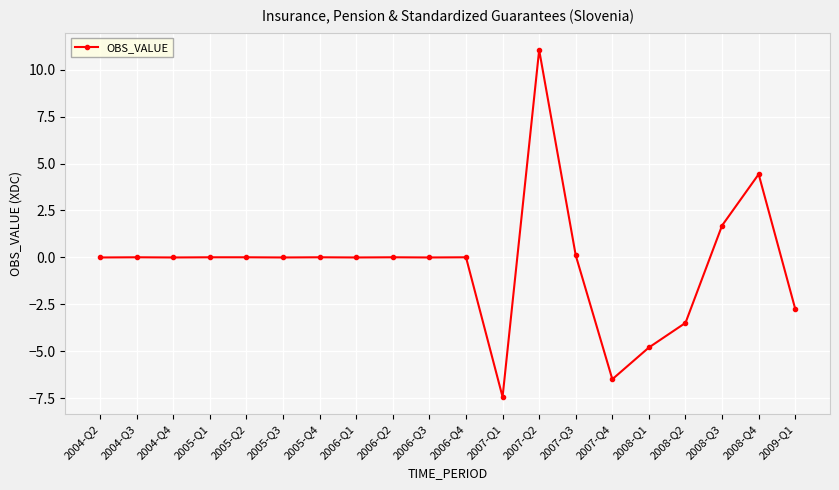

True or false: the data has more than 2 interior local peaks.

True